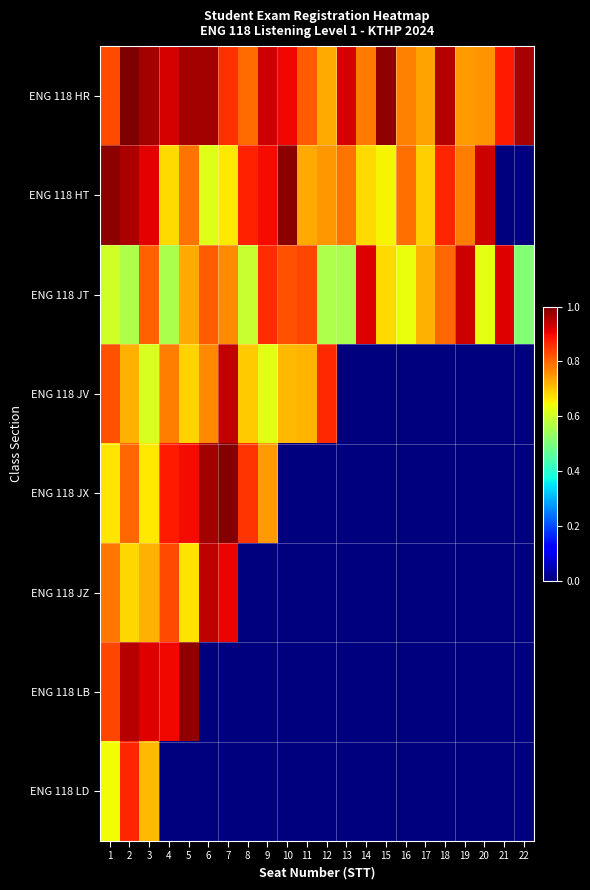

Which series has the largest range (max minus min)?

ENG 118 JX